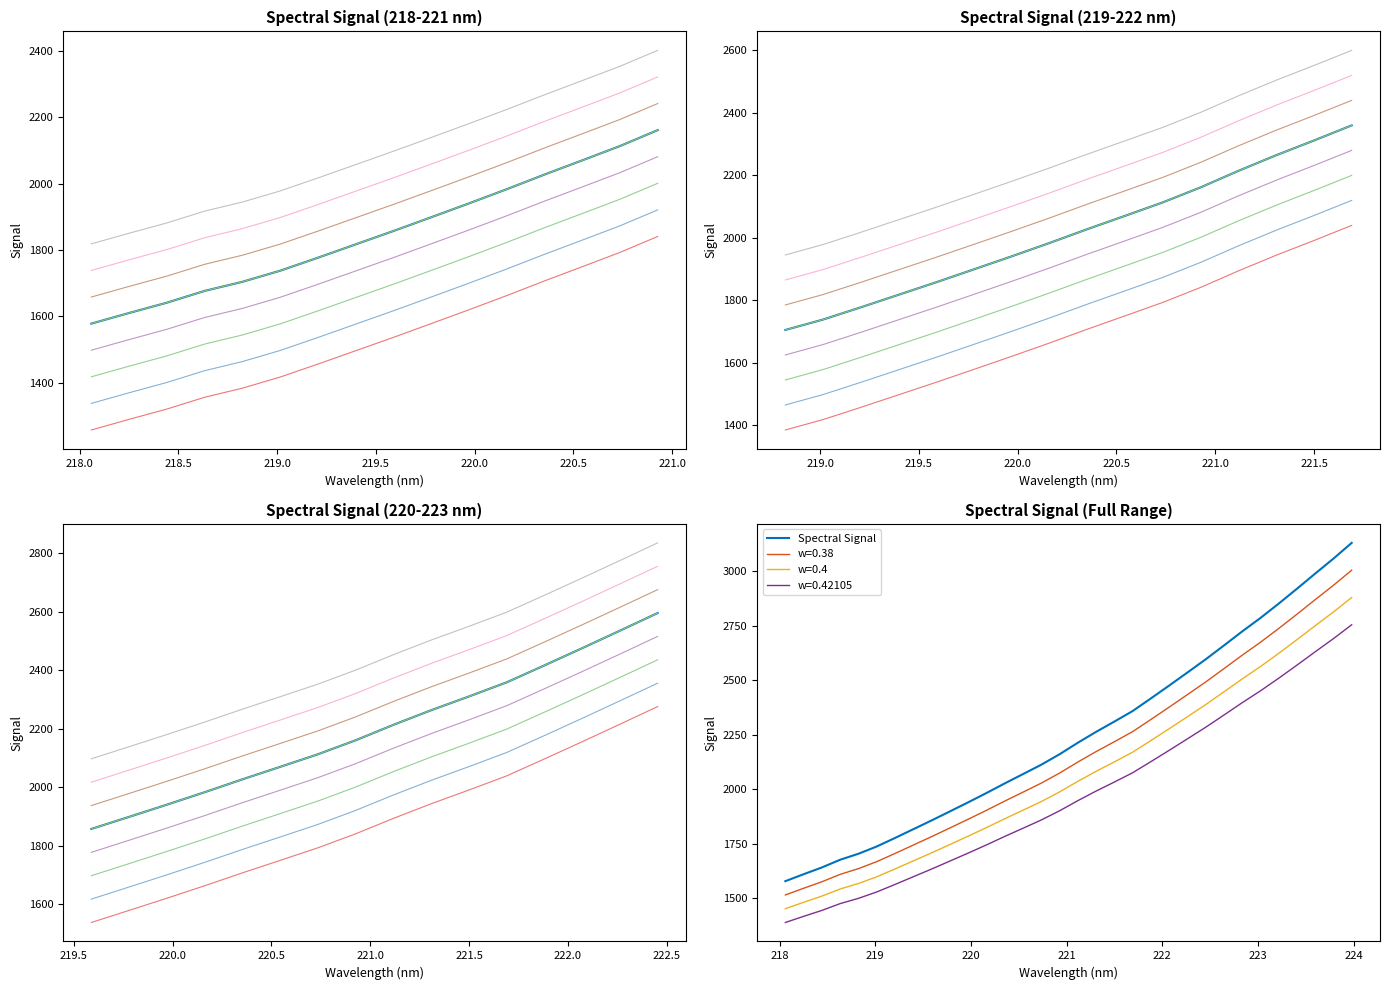

At which label does the data first exceed 2213?

221.1174